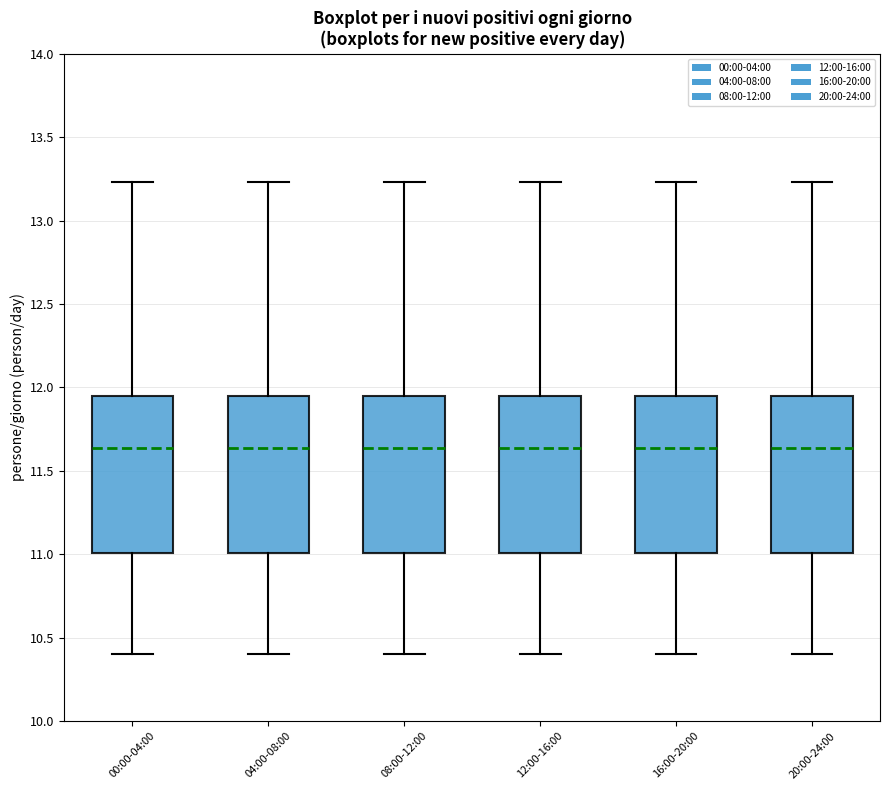

Reading left to right, transcribe this box plot: for each box, give where its median line is, the range the box spans, and where its two whiskers end, as read against the y-axis. The values are not printed on the chart, so give them approximately, as read against the axis.

00:00-04:00: median 11.65, box 11.00 to 11.95, whiskers 10.40 to 13.25
04:00-08:00: median 11.65, box 11.00 to 11.95, whiskers 10.40 to 13.25
08:00-12:00: median 11.65, box 11.00 to 11.95, whiskers 10.40 to 13.25
12:00-16:00: median 11.65, box 11.00 to 11.95, whiskers 10.40 to 13.25
16:00-20:00: median 11.65, box 11.00 to 11.95, whiskers 10.40 to 13.25
20:00-24:00: median 11.65, box 11.00 to 11.95, whiskers 10.40 to 13.25